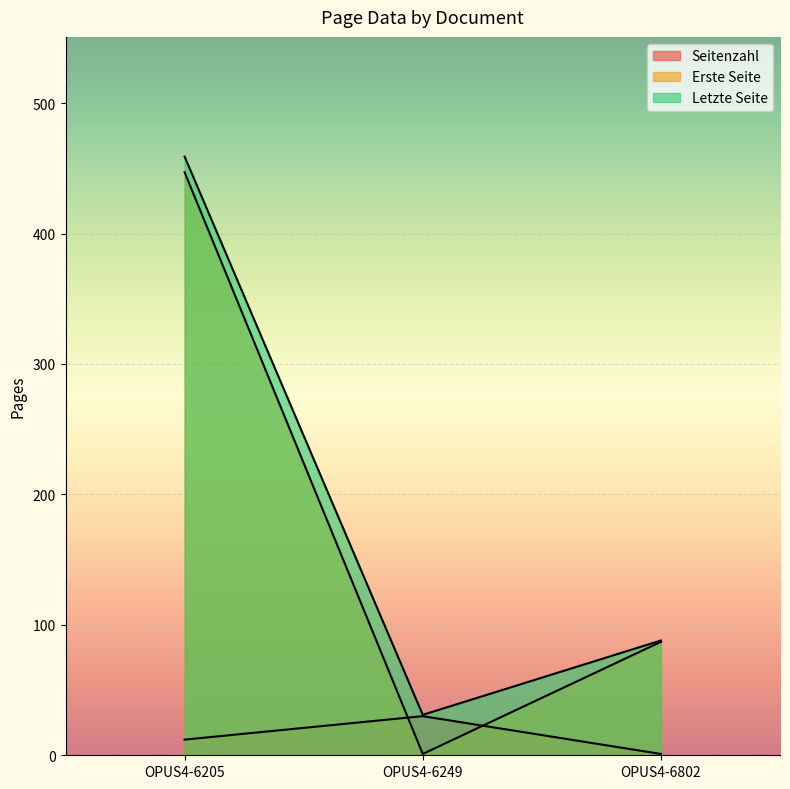

The Erste Seite series shows 31 at OPUS4-6802. True or false?

False